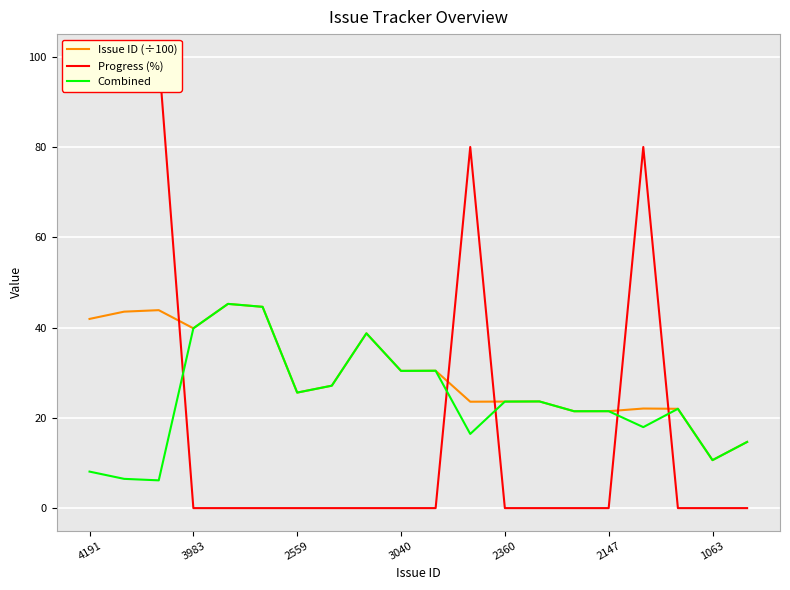

True or false: Combined and Issue ID (÷100) intersect in this chart.

False